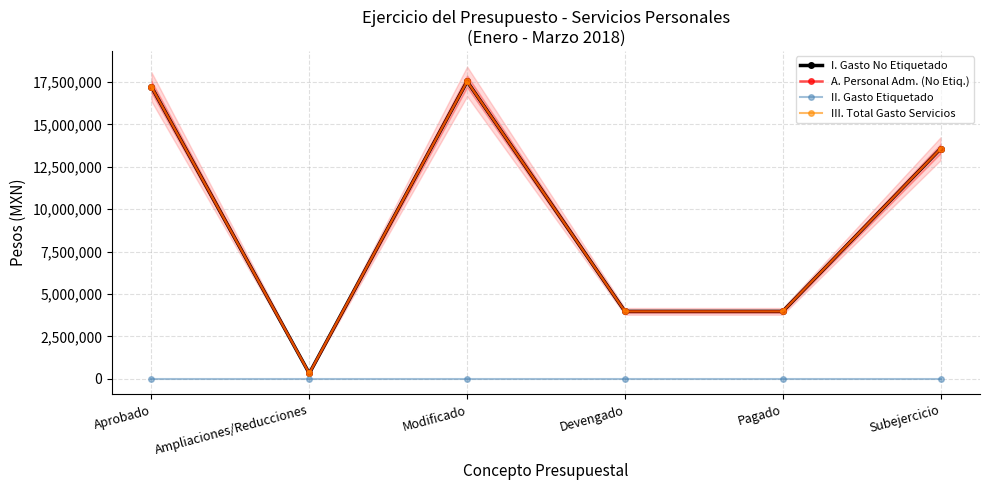

At which category does I. Gasto No Etiquetado reach its first local peak?

Modificado